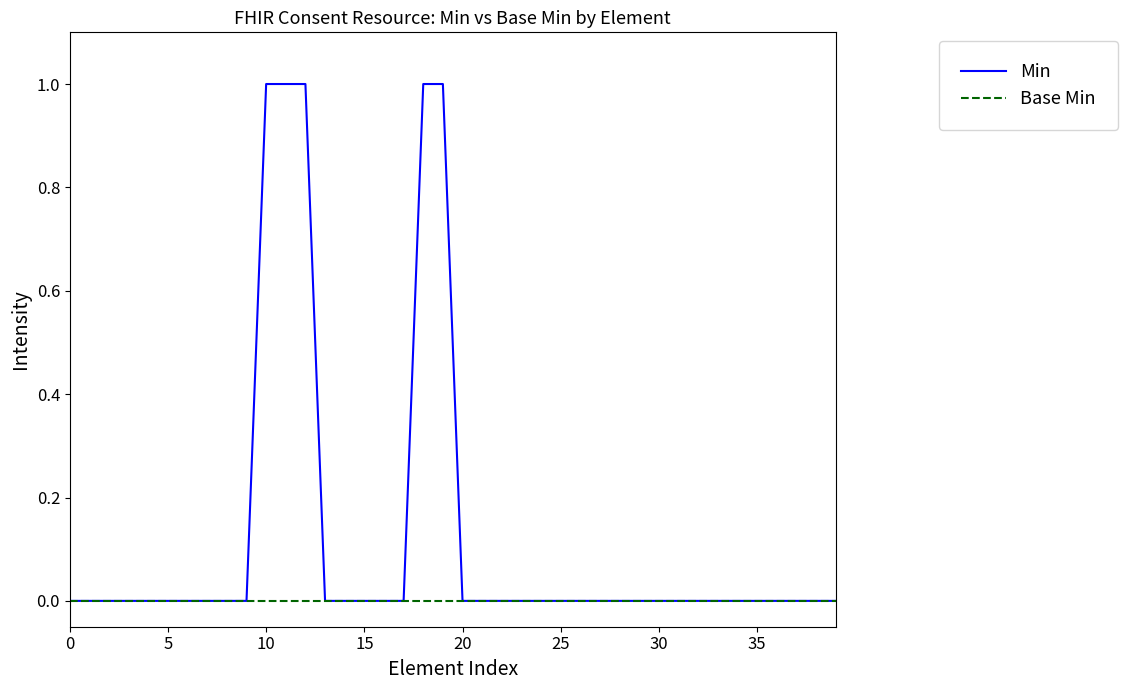

How many Min values are between 0 and 1?

40